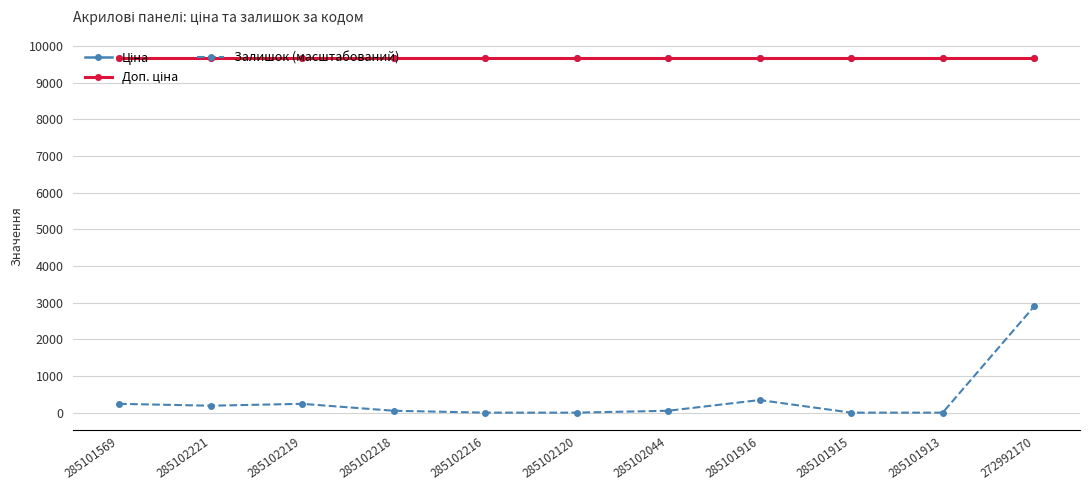

True or false: Залишок (масштабований) and Доп. ціна intersect in this chart.

False